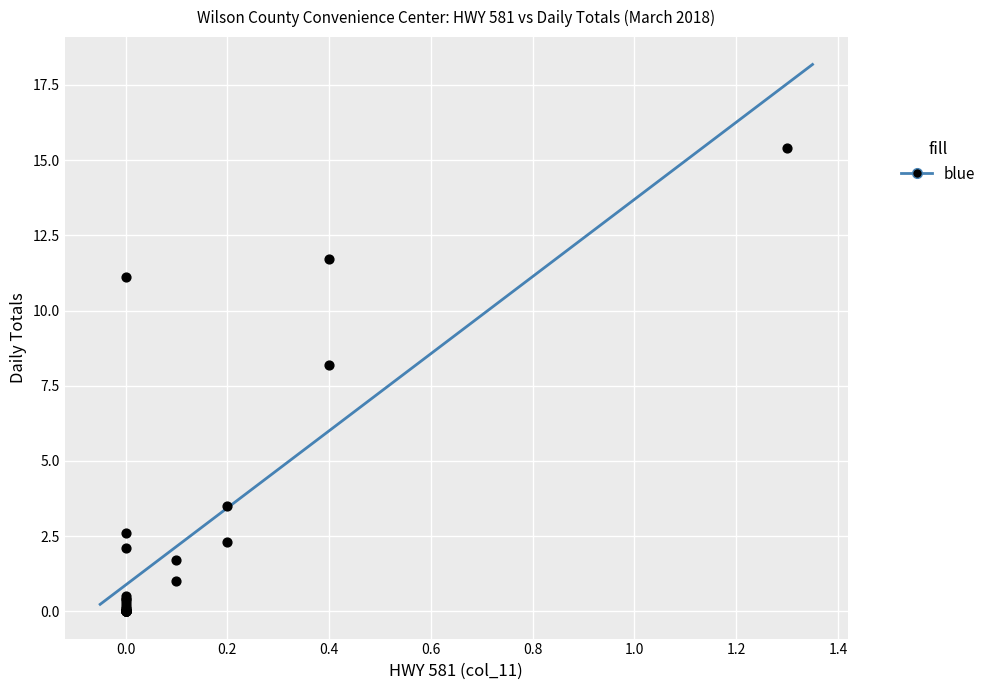

What Y value in the scatter plot is closest to 7?

8.2